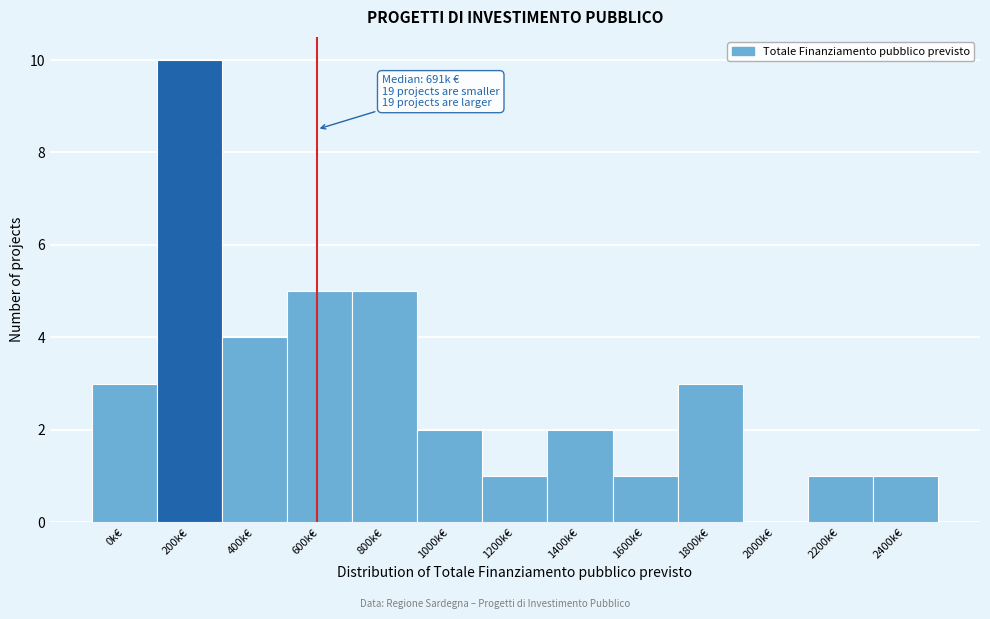

Reading left to right, list all the values displayed in this chart.

0k€=3	200k€=10	400k€=4	600k€=5	800k€=5	1000k€=2	1200k€=1	1400k€=2	1600k€=1	1800k€=3	2000k€=0	2200k€=1	2400k€=1